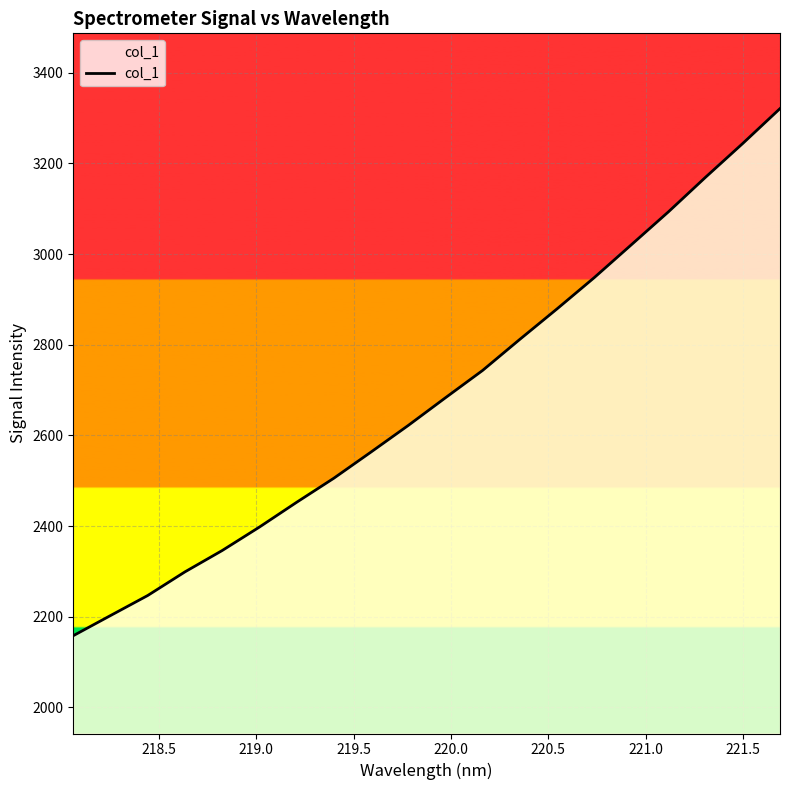

What is the difference between the maximum and minimum values?

1163.0